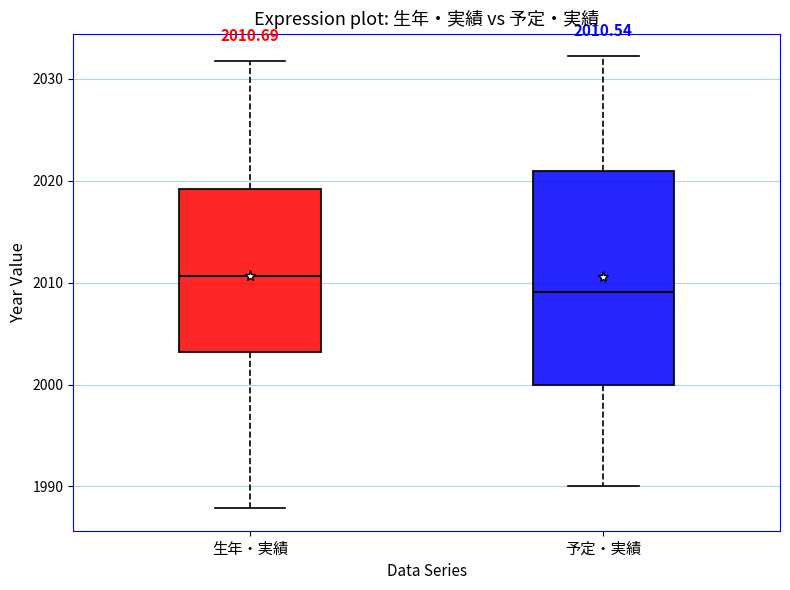

Comparing the boxes themselves (not the whiskers), which one is the tallest?

予定・実績